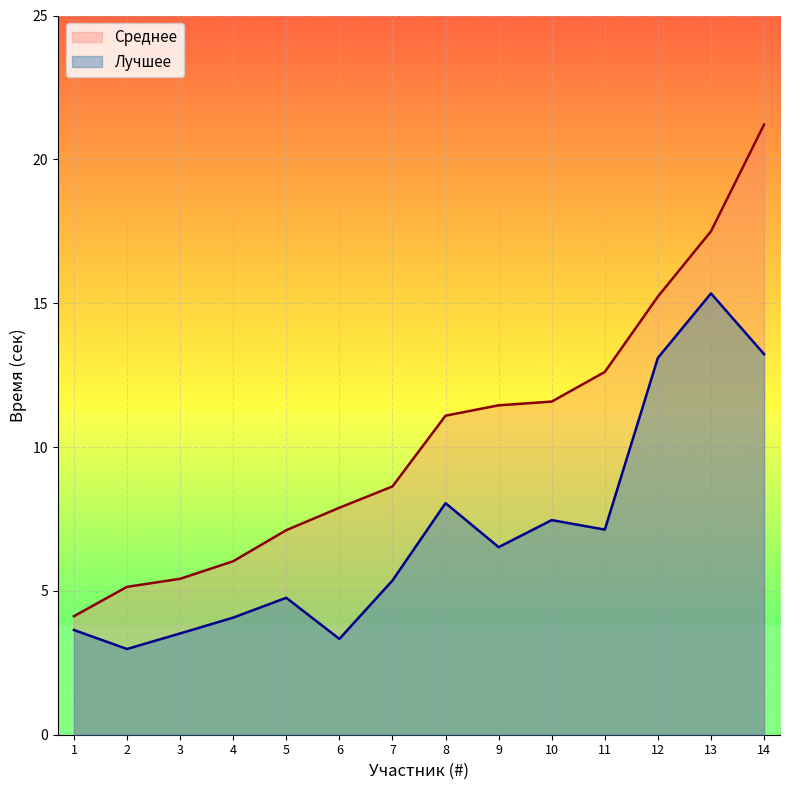

What is the spread (max minus min) of values at 4?

2.0